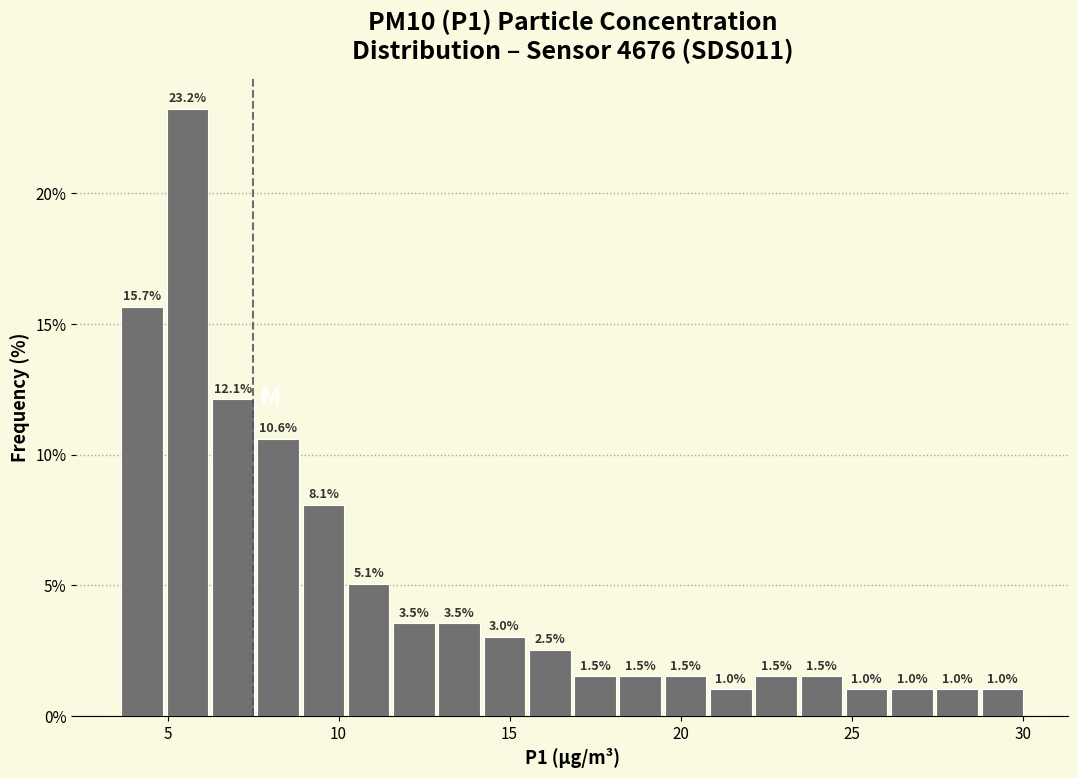

Around what value on the x-axis is the tallest bar? Give the approximate position of its centre, as read against the axis.

5.5